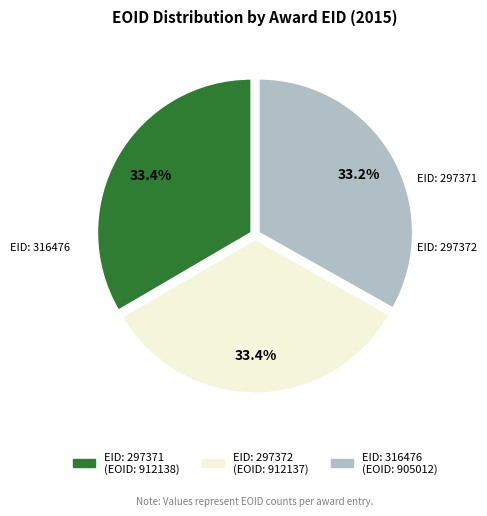

Does any single category account for the majority?

No